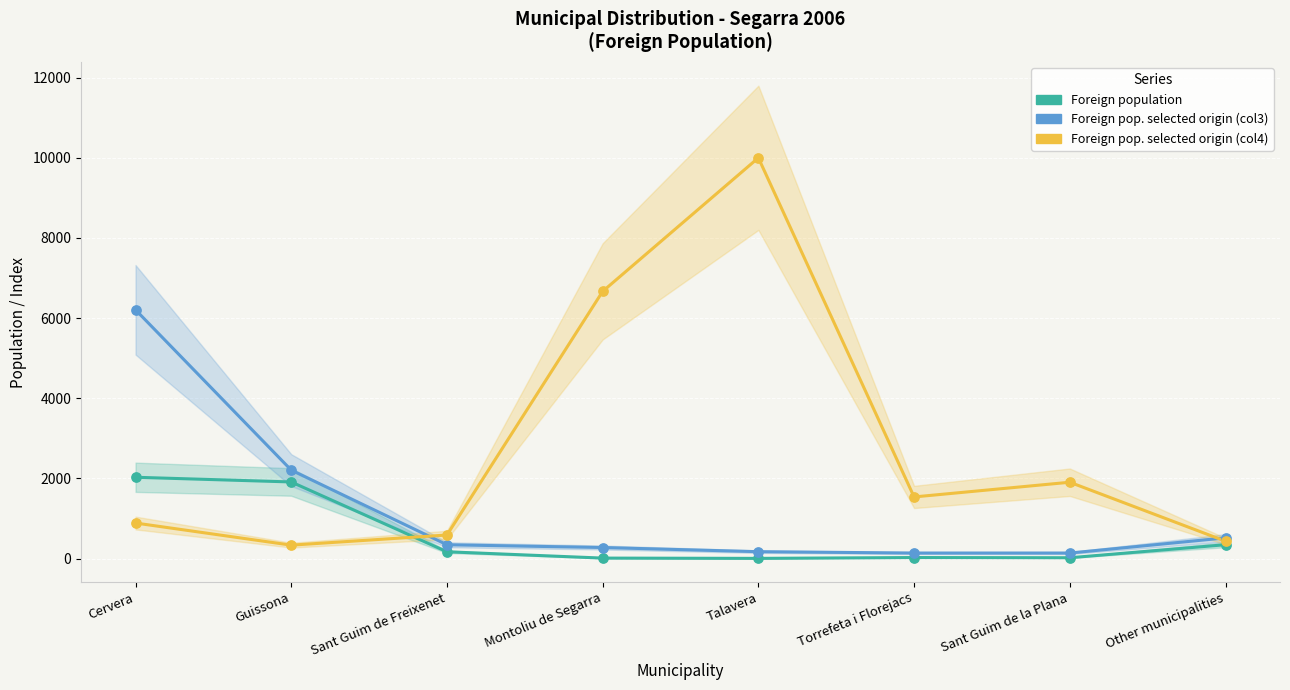

Which series has the widest spread of Y values?

Foreign pop. selected origin (col4)